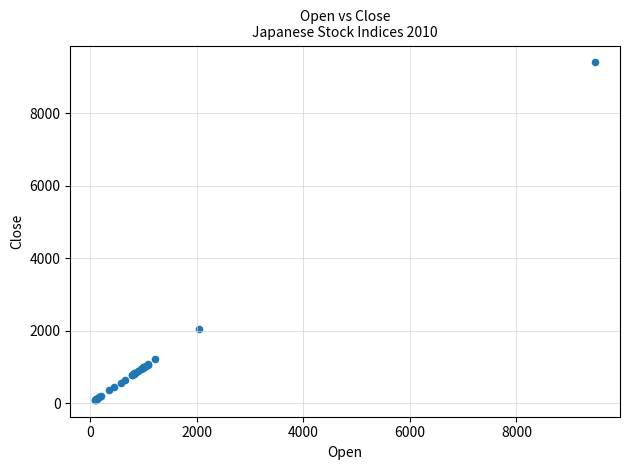

What Y value in the scatter plot is closest to 4749?

2040.6